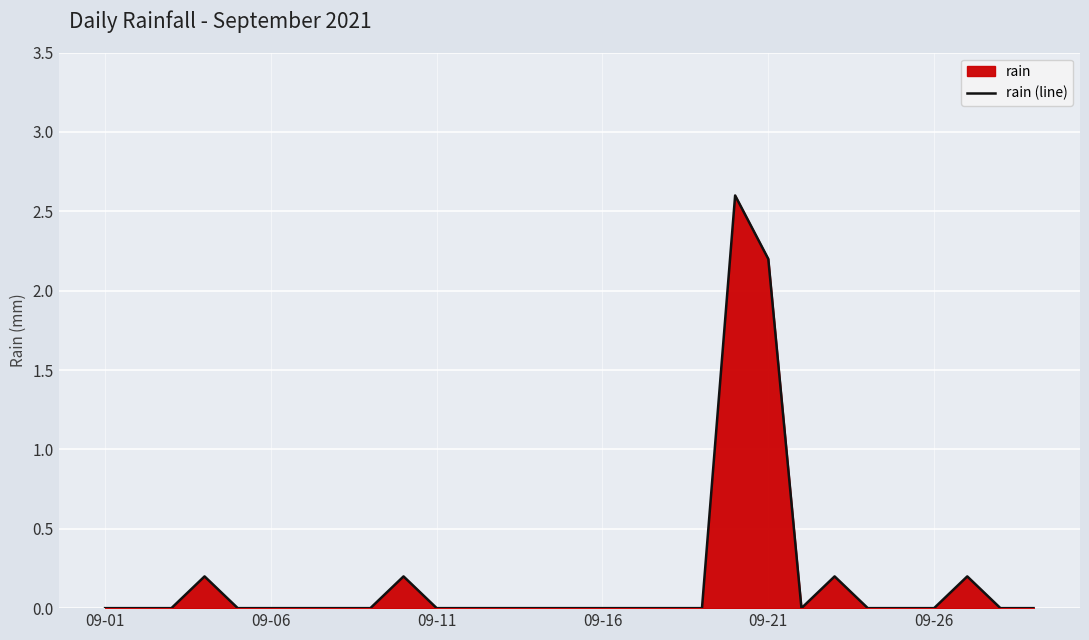

What is the maximum value shown in the chart?

2.6